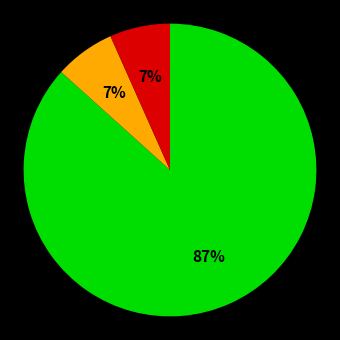

To the nearest percent, what is the average slice percentage?

33%